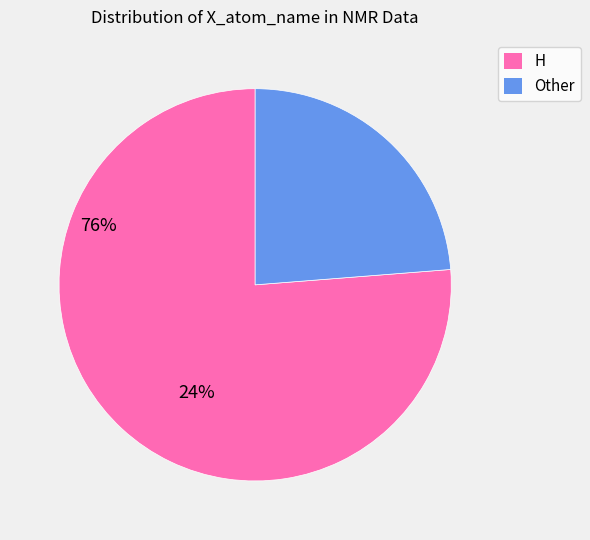

Do Other and H together represent more than half of the pie?

Yes